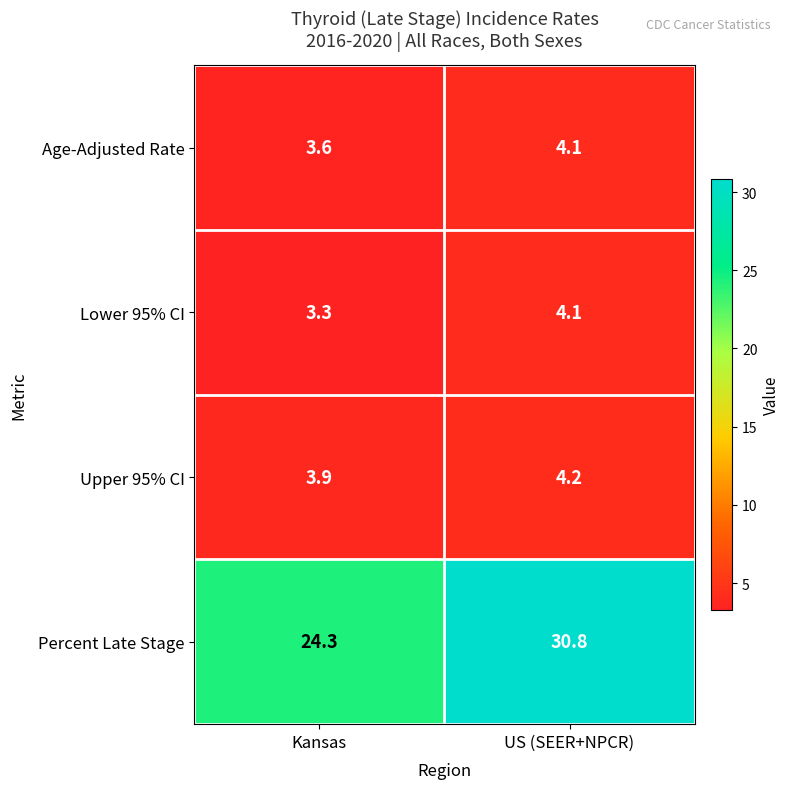

What is the average value of the Percent Late Stage series?

27.6